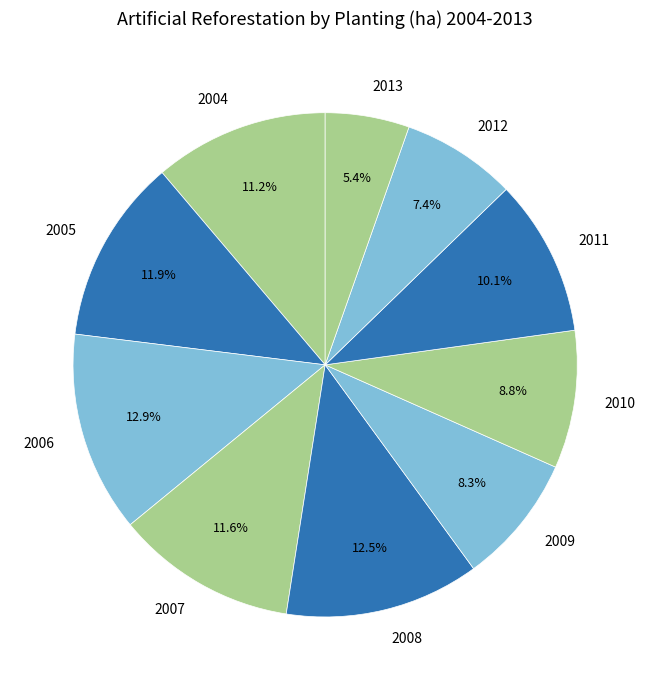

True or false: 2004 accounts for 18% of the total.

False